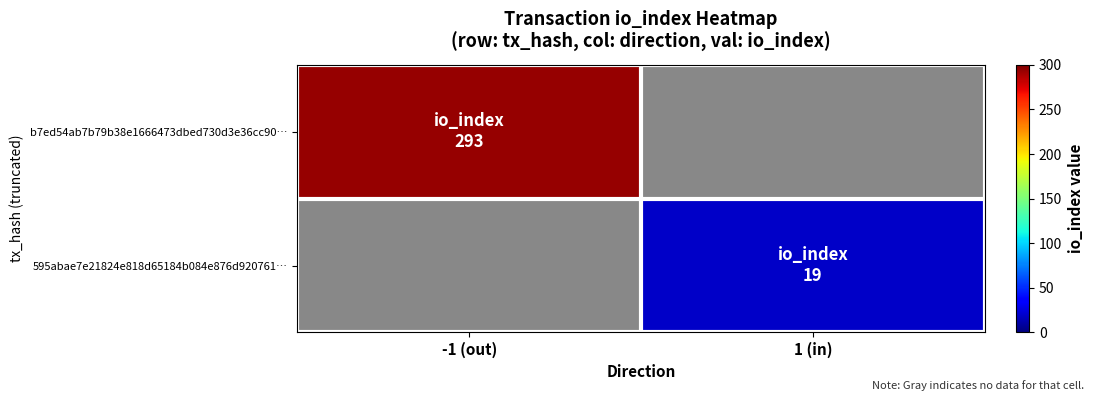

Which category has the lowest value in the 595abae7e21824e818d65184b084e876d920761… series?

-1 (out)